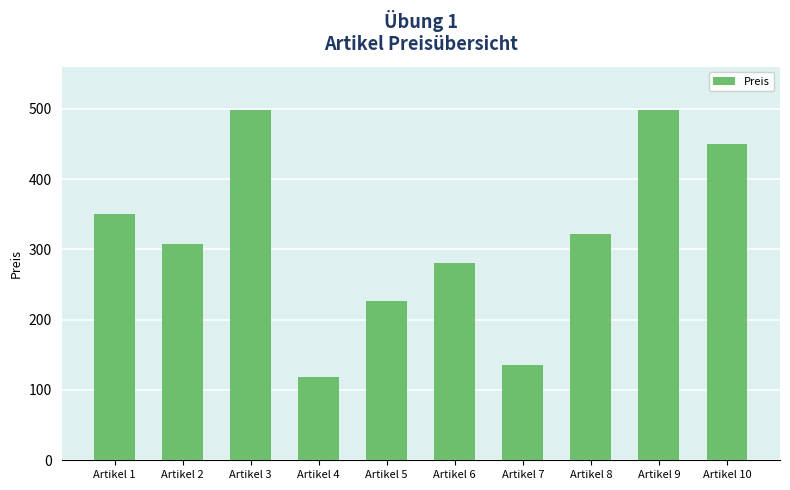

What is the sum of the values at Artikel 6 and Artikel 3?

779